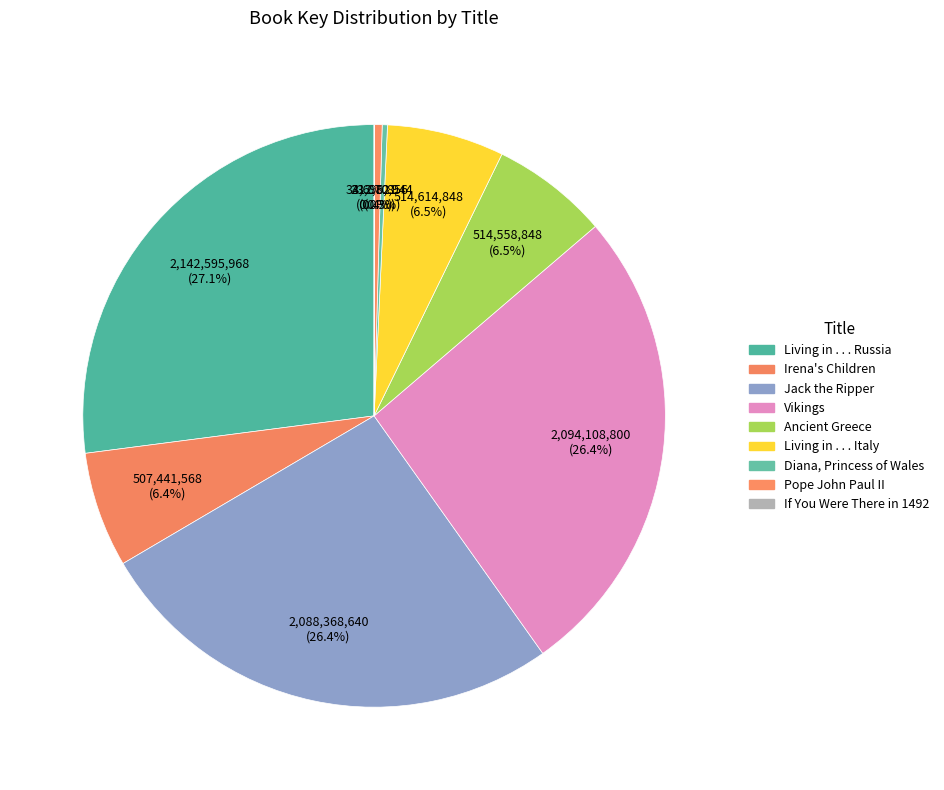

Which slice is the largest?

Living in . . . Russia